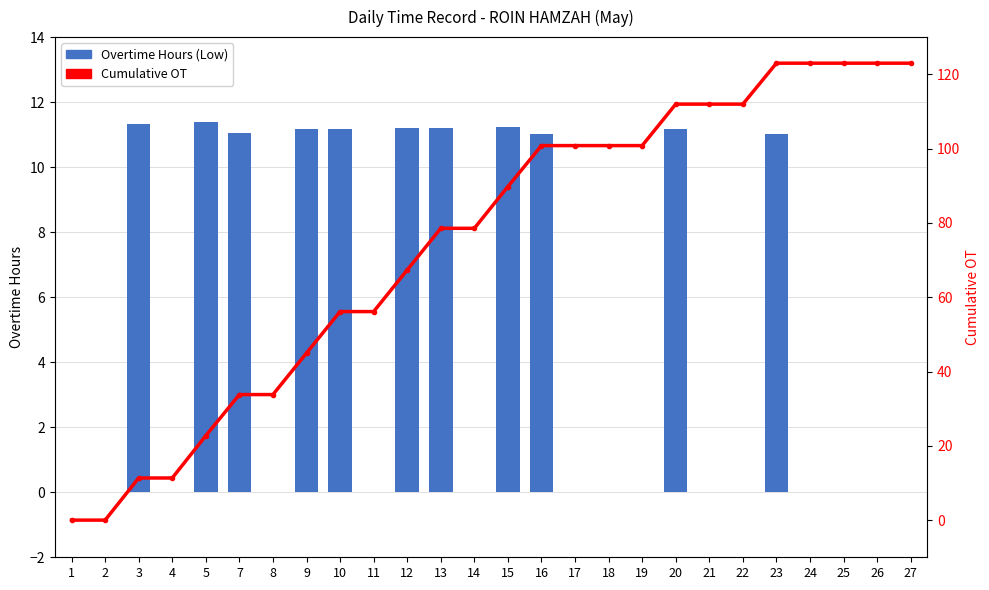

At which category is the sum across all series the highest?

23